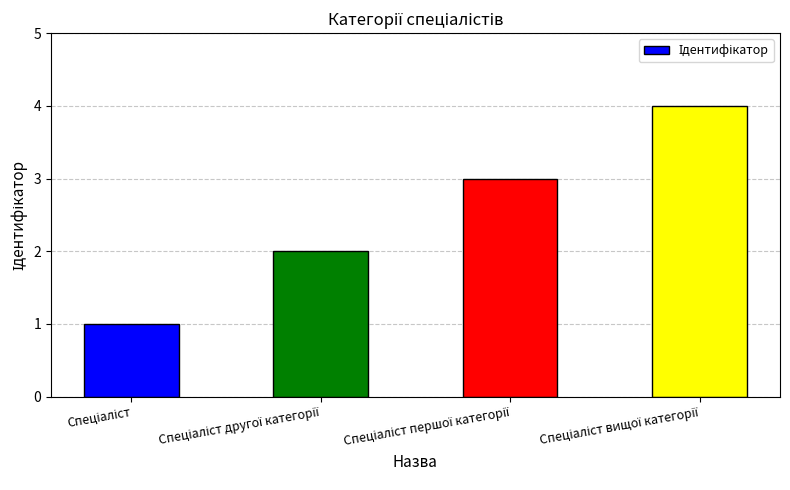

What is the greatest value displayed?

4